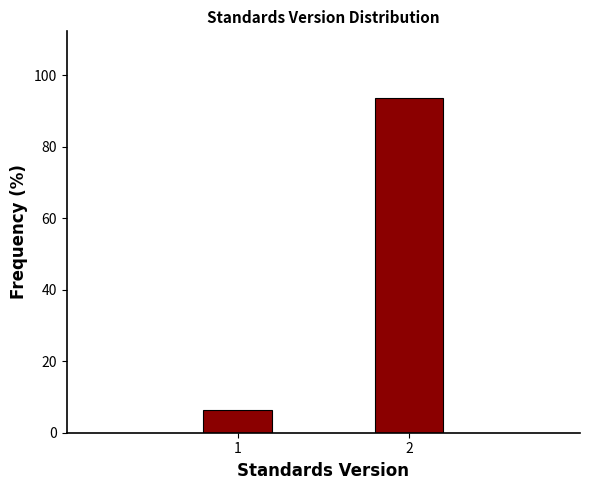

Reading left to right, extract all data points from this chart.

6.5	93.5